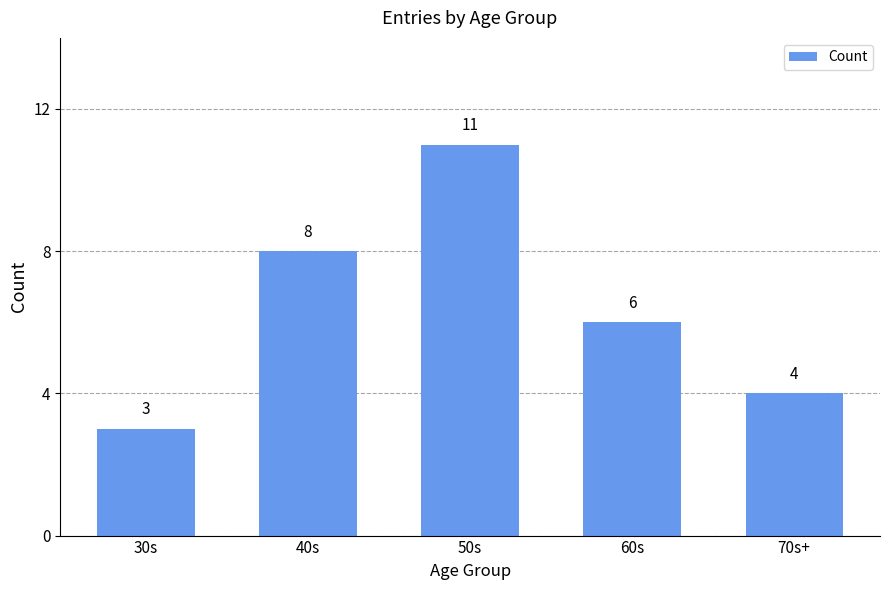

How many data points are less than 6?

2